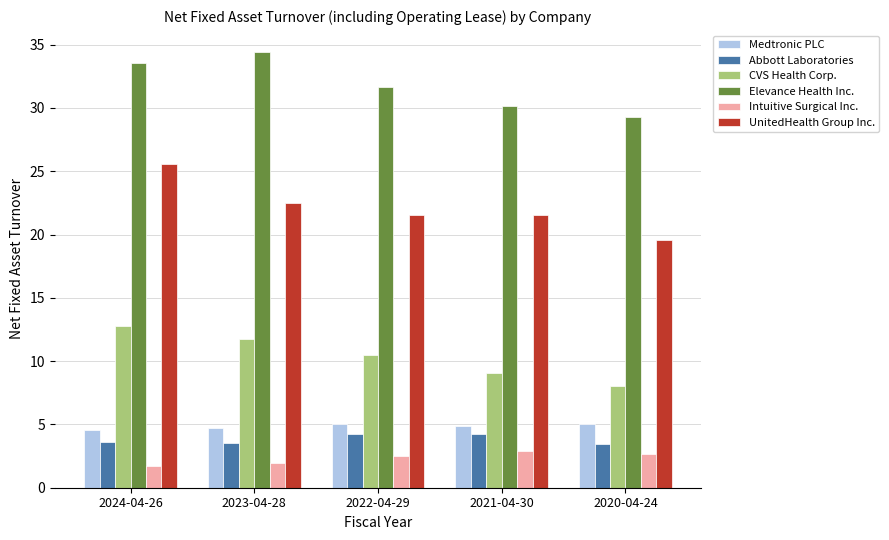

What is the label of the 1st bar from the left?

2024-04-26